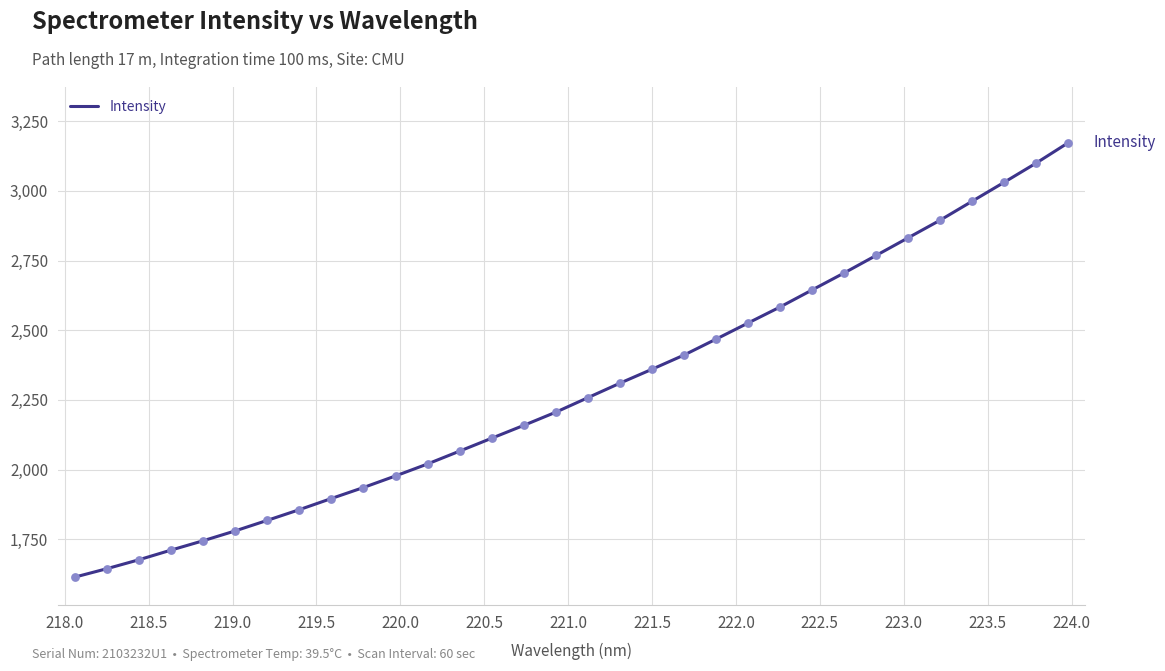

What is the maximum value shown in the chart?

3172.4